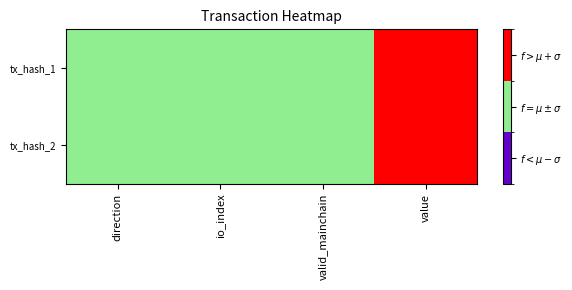

Reading right to left, list all the values displayed in this chart.

tx_hash_1: value=2	valid_mainchain=1	io_index=1	direction=1
tx_hash_2: value=2	valid_mainchain=1	io_index=1	direction=1